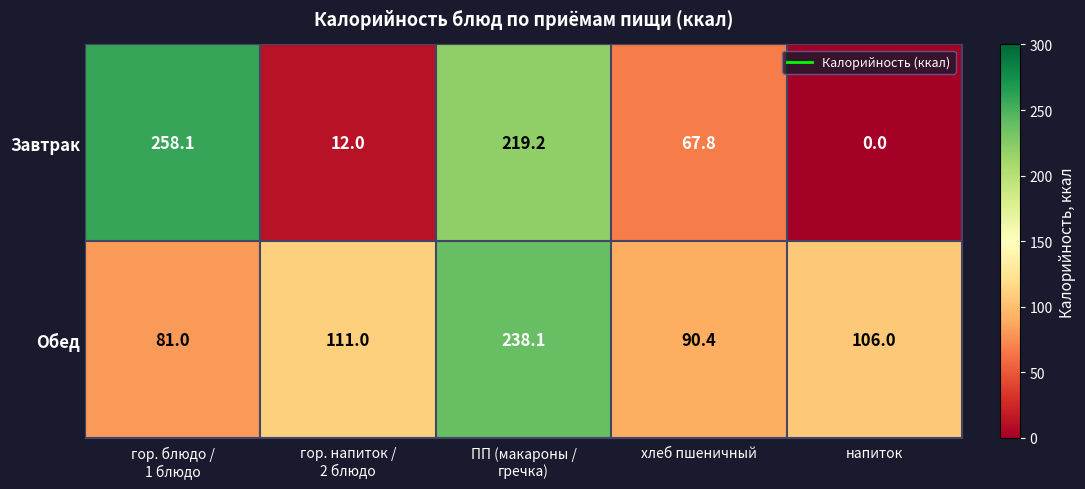

True or false: Завтрак has a value of 67.8 at хлеб пшеничный.

True